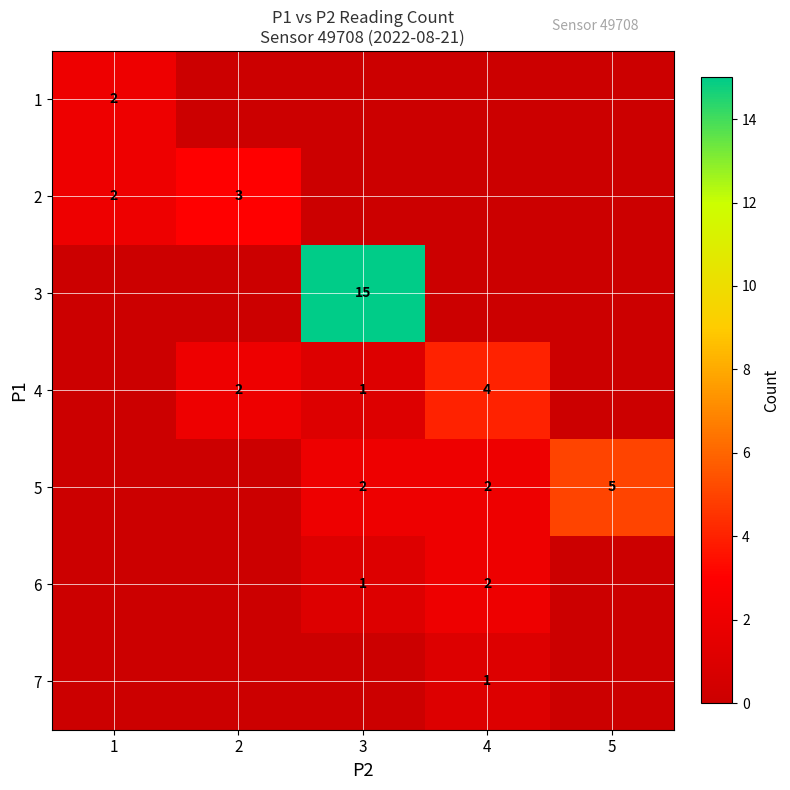

Is it true that 5 equals 3 at 4?

False